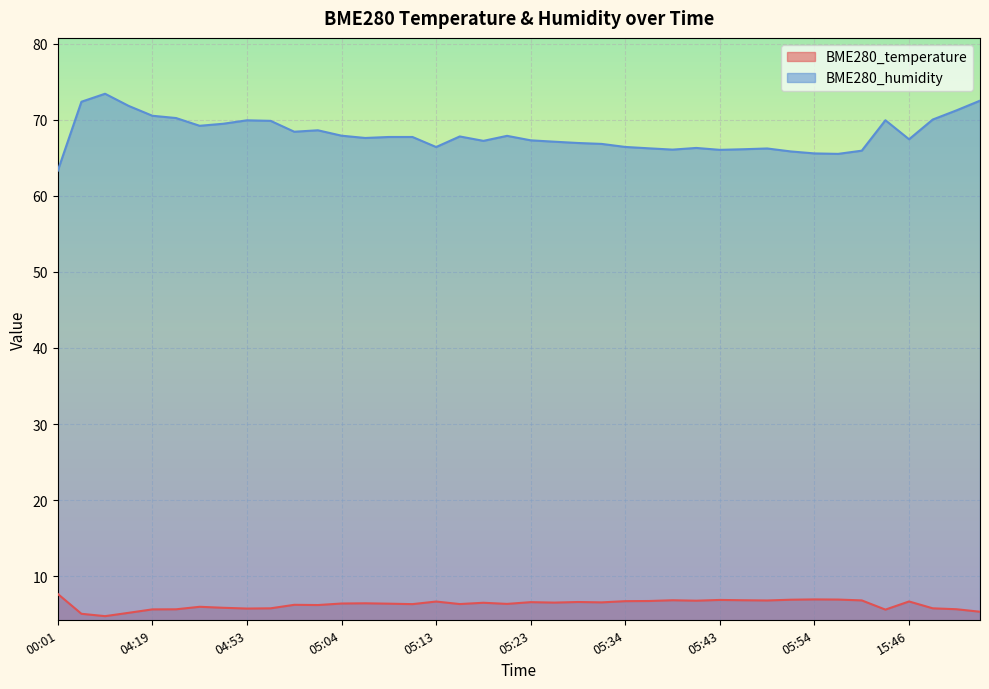

What is the approximate value of BME280_temperature at 05:04?

6.4